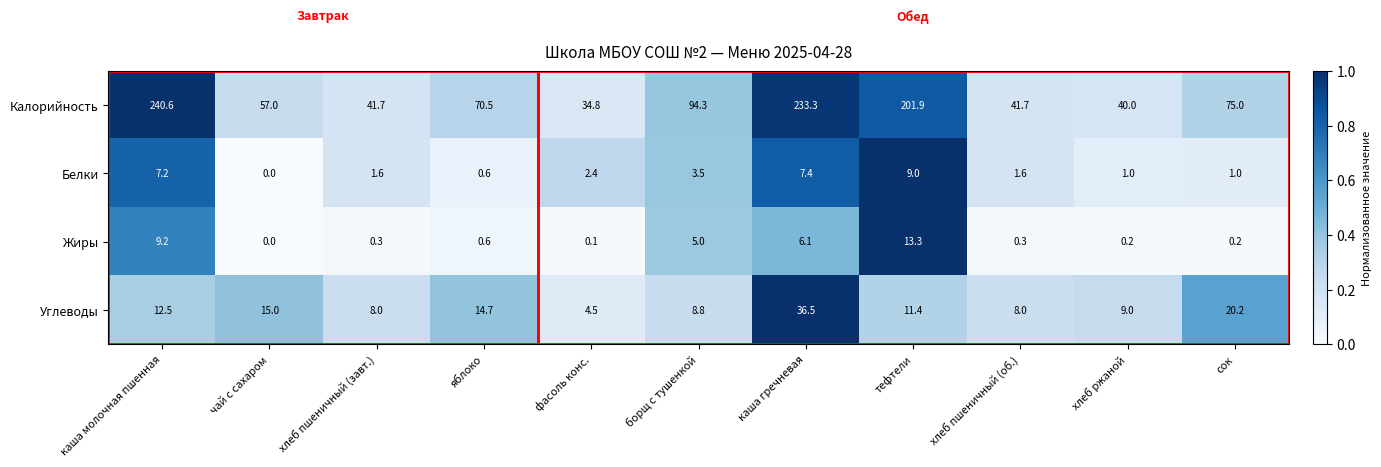

The Углеводы series shows 12.5 at каша молочная пшенная. True or false?

True